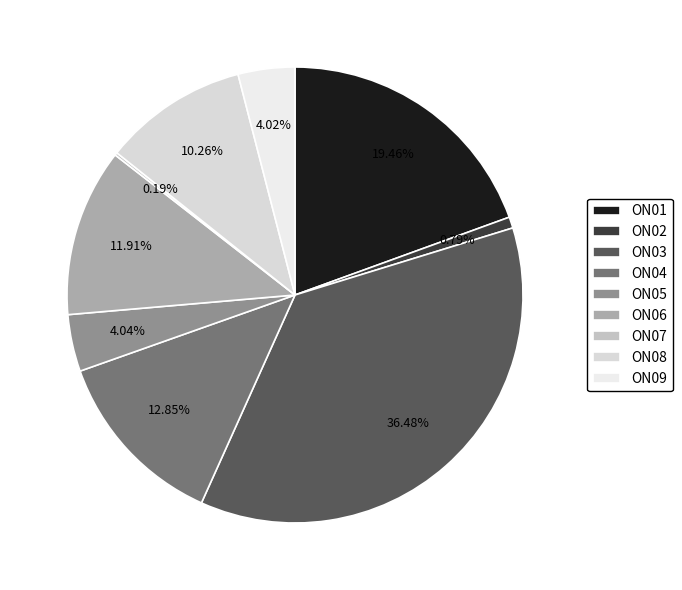

Rank the categories by value from lowest to highest.

ON07, ON02, ON09, ON05, ON08, ON06, ON04, ON01, ON03